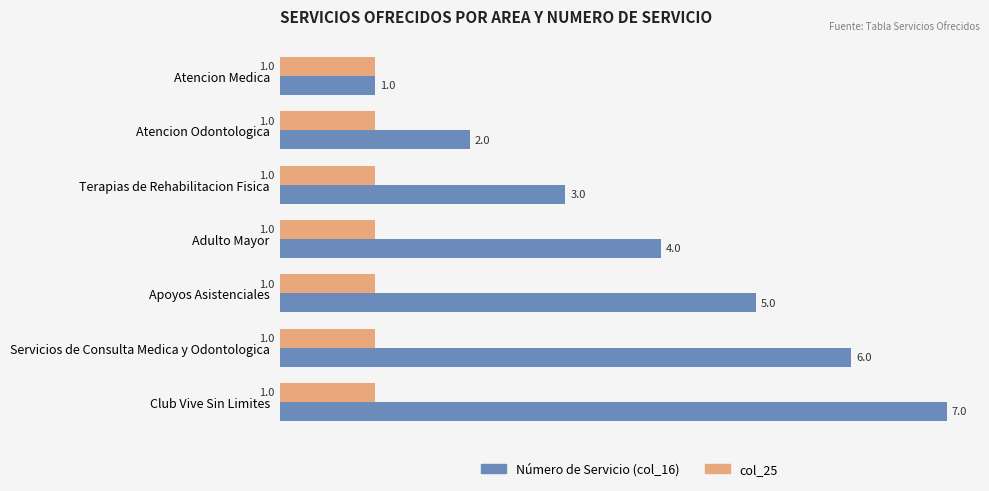

What is the total value across all series at Servicios de Consulta Medica y Odontologica?

7